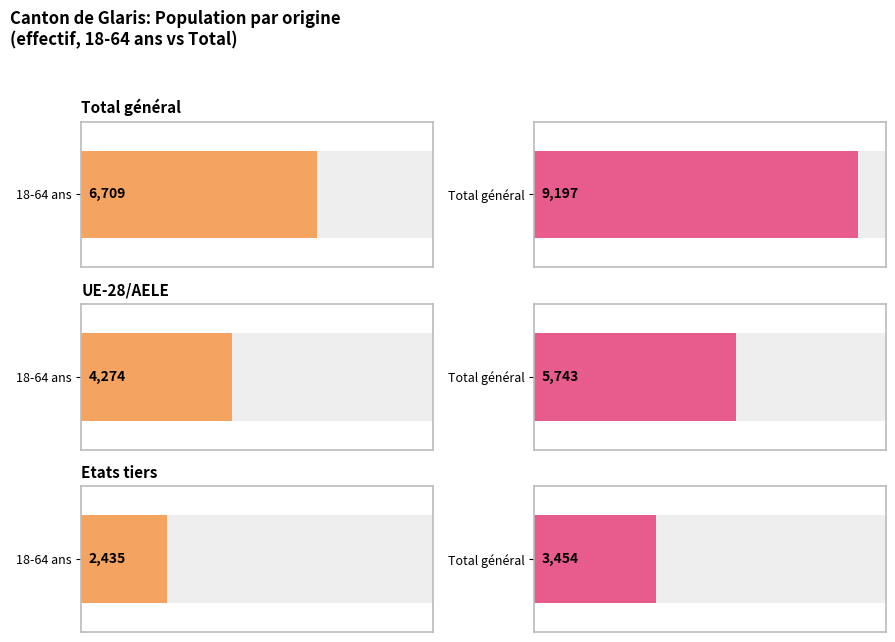

Which category has the lowest value across all series?

Etats tiers